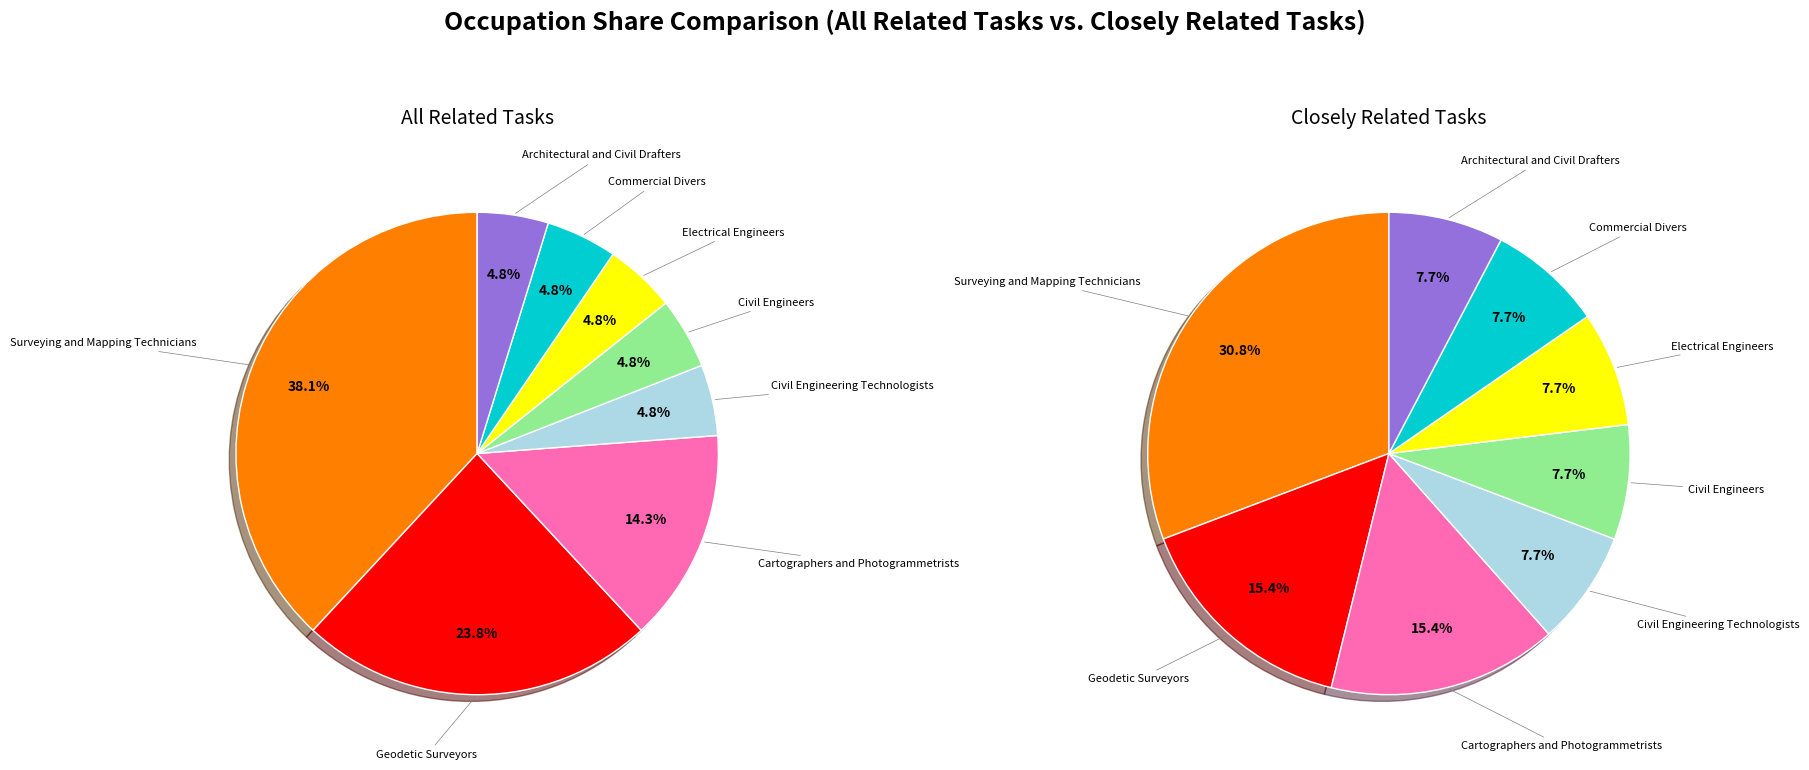

What is the largest slice in the pie chart?

Surveying and Mapping Technicians